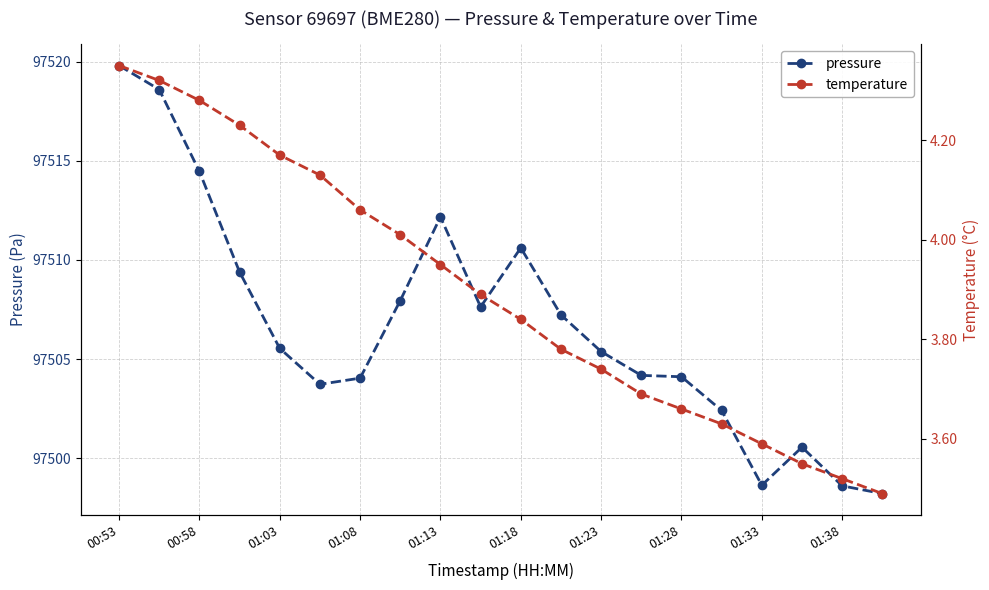

Which series changed the most between 11 and 15?

pressure